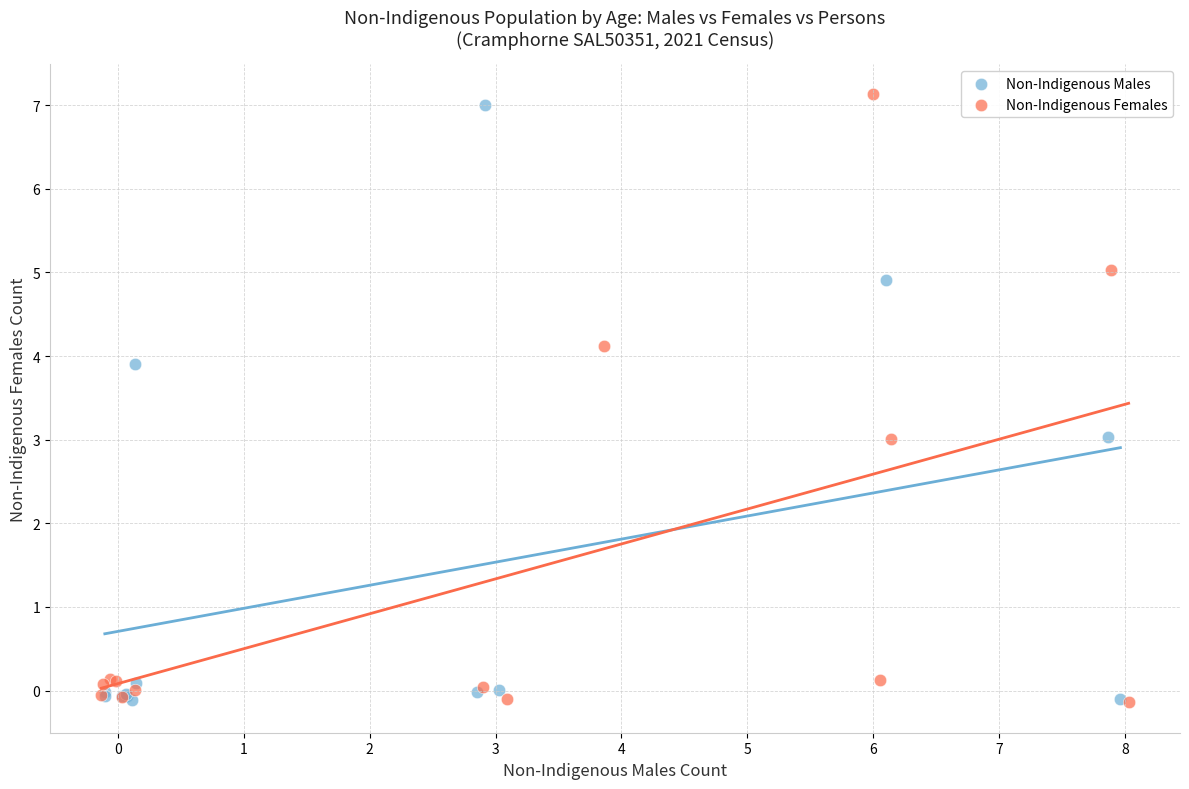

What are all the series names shown in the legend?

Non-Indigenous Males, Non-Indigenous Females